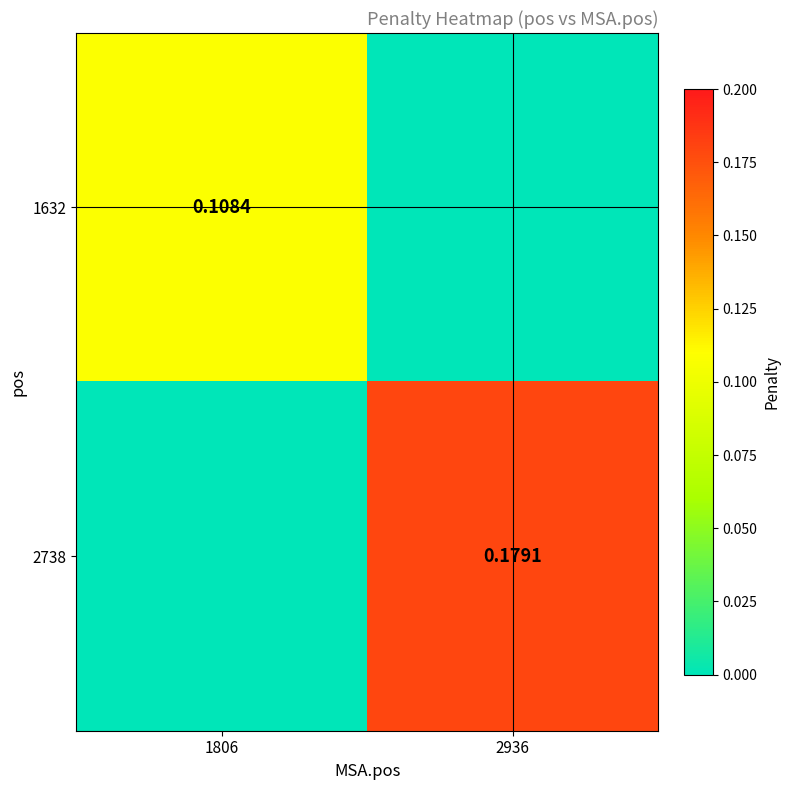

At which category does the chart reach its peak across all series?

2936